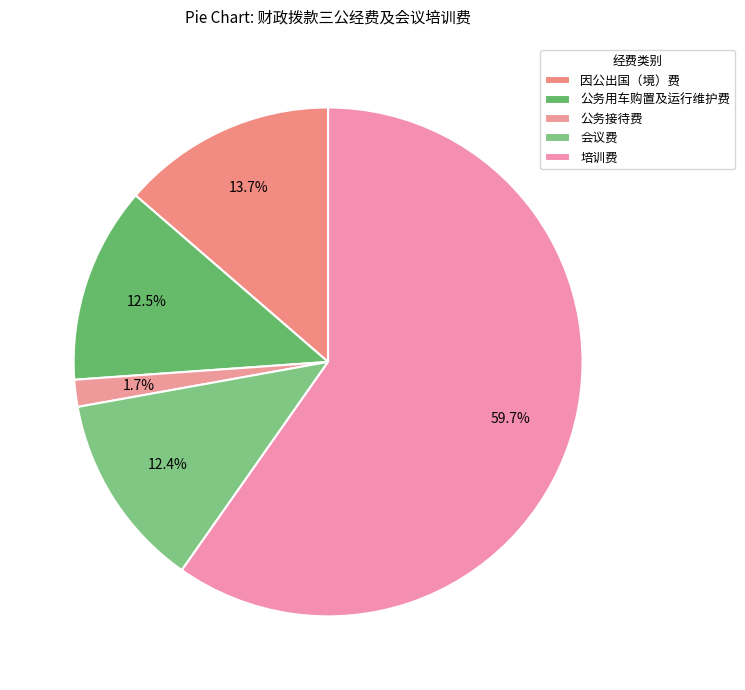

Does any single category account for the majority?

Yes